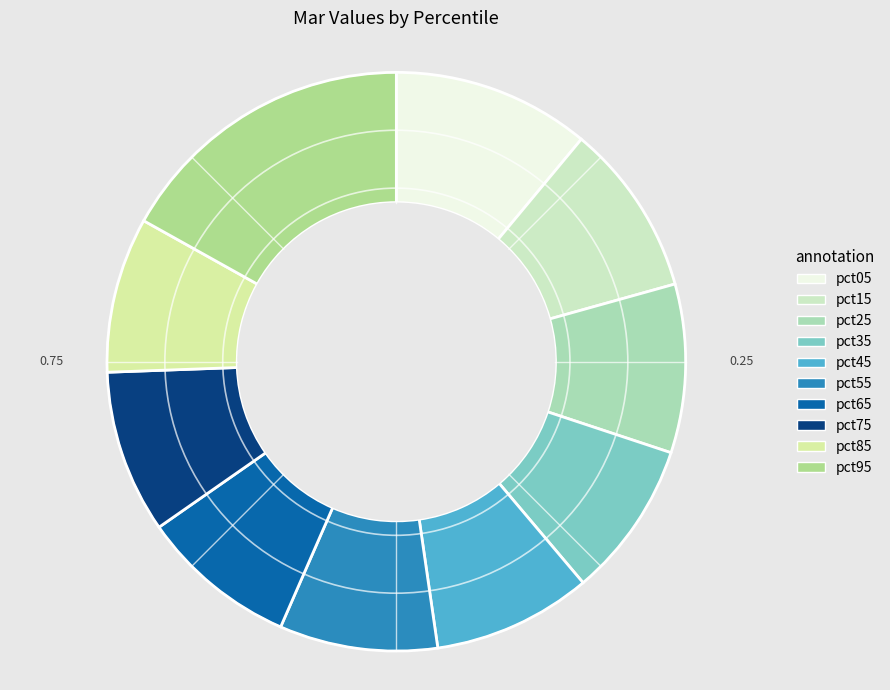

What is the total percentage of pct35 and pct95?

25.6%